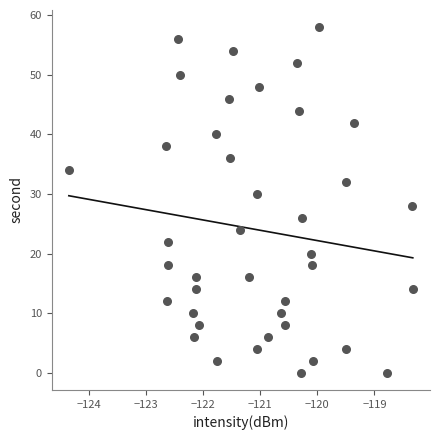

What is the range of Y values (max minus min)?

58